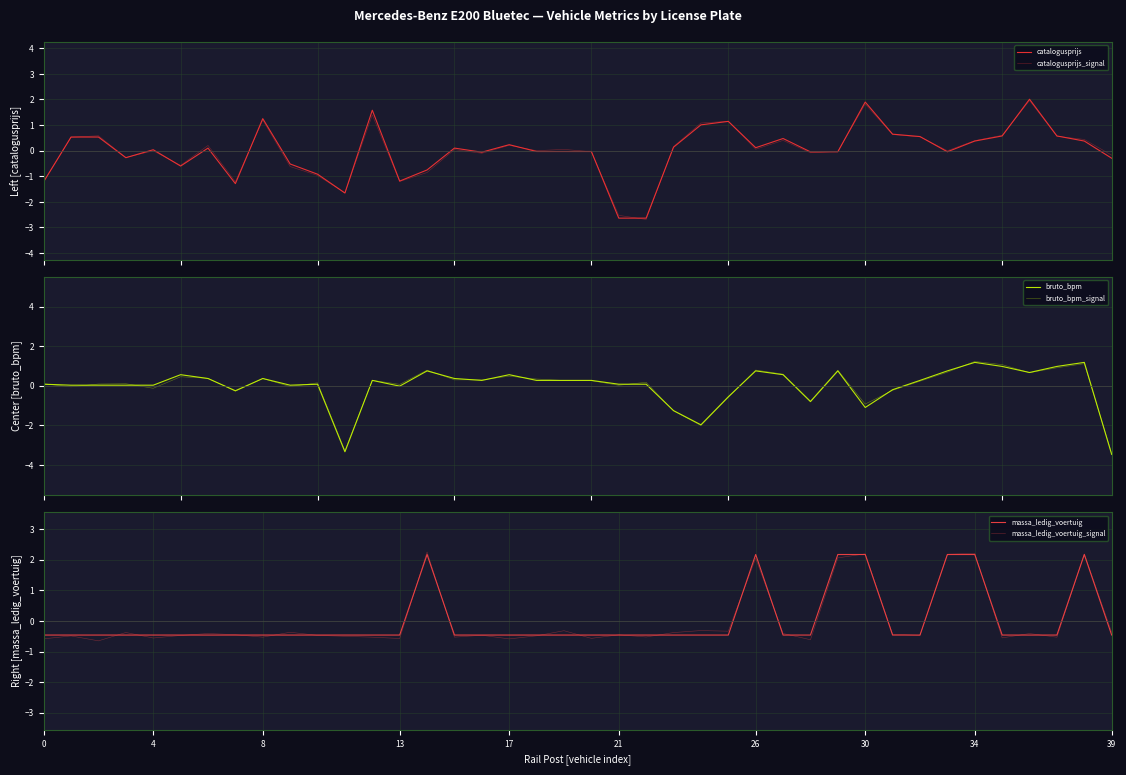

What is the label of the 27th point from the left?

26